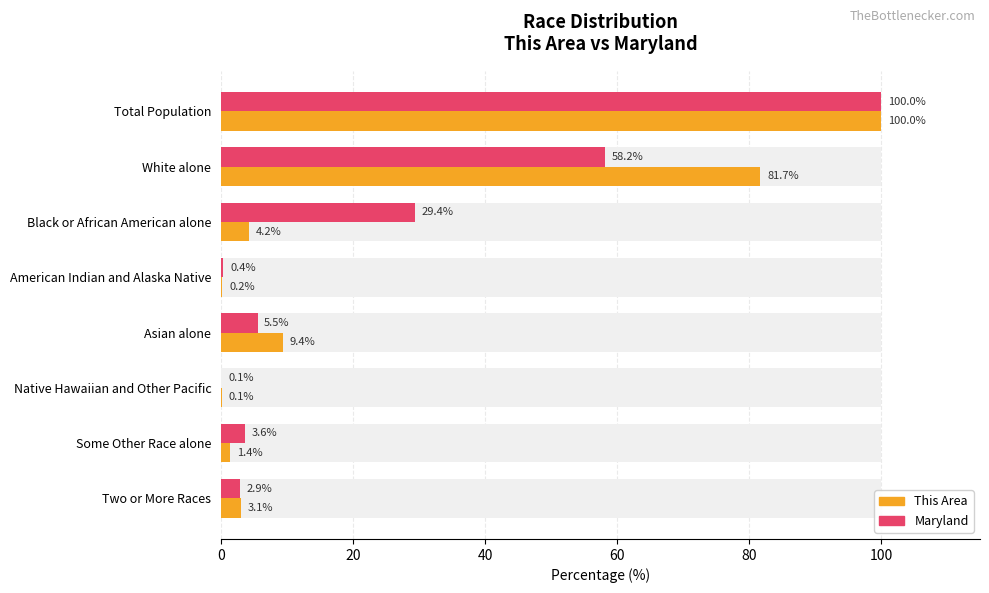

Are the bars horizontal?

Yes